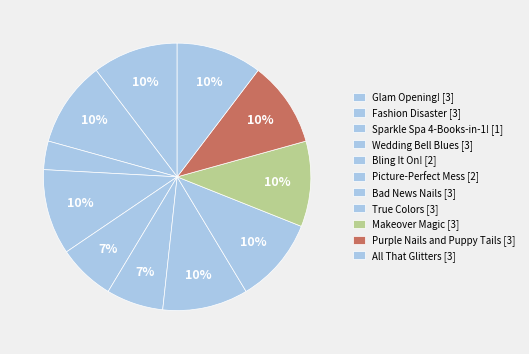

What is the largest slice in the pie chart?

Glam Opening!